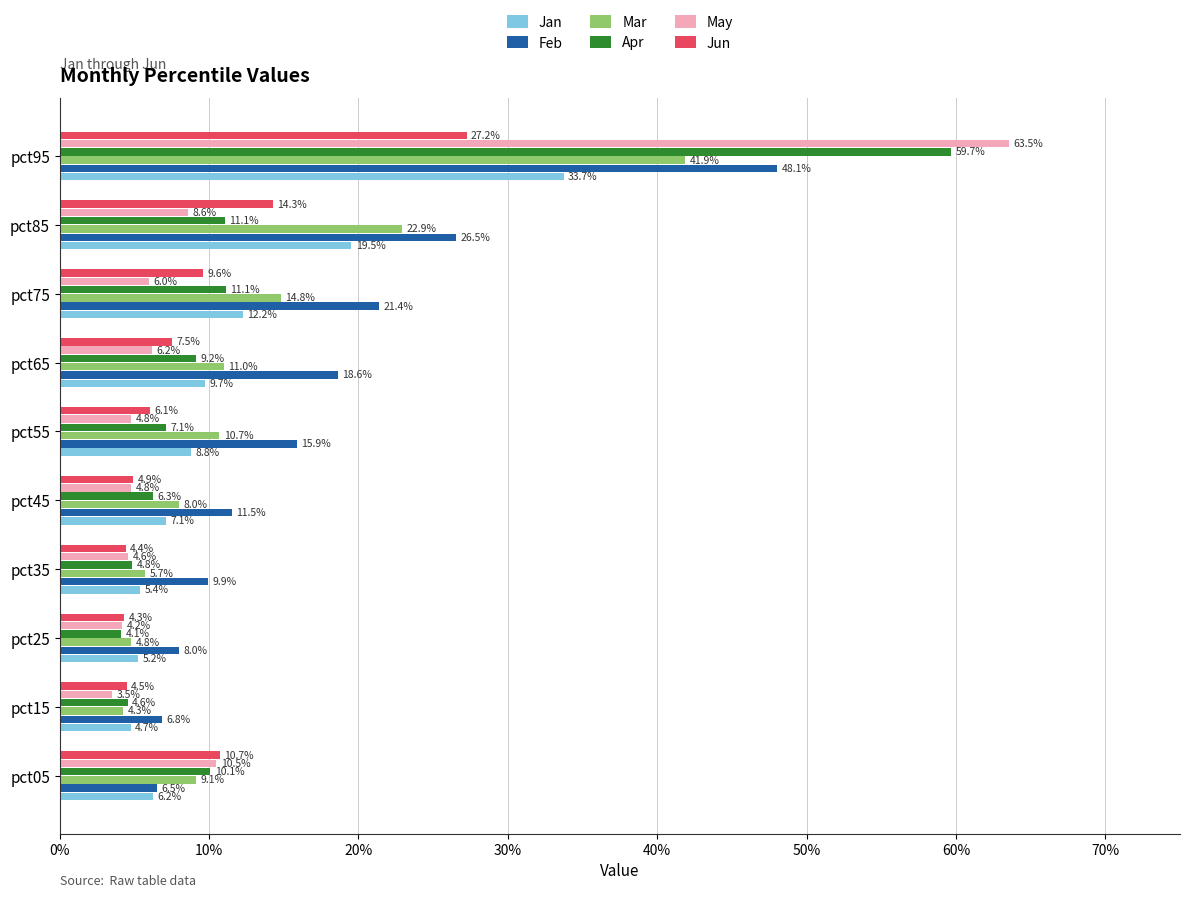

What are all the series names shown in the legend?

Jan, Feb, Mar, Apr, May, Jun